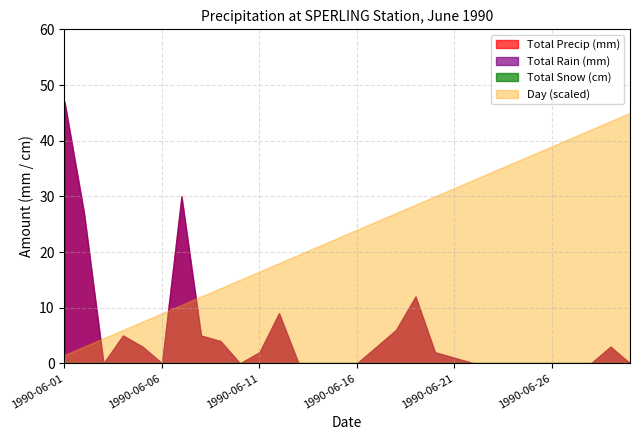

Is it true that Total Precip (mm) equals 0 at 1990-06-30?

True